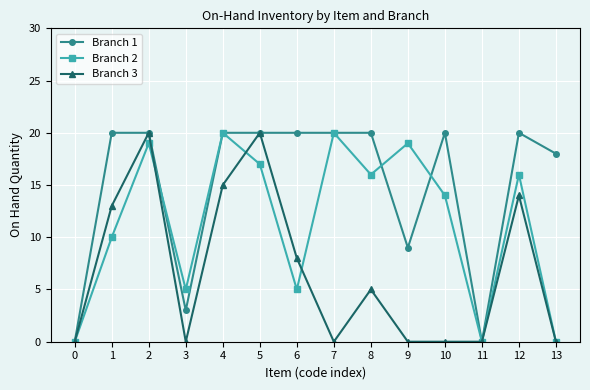

Rank the series at 10 from lowest to highest value.

Branch 3, Branch 2, Branch 1